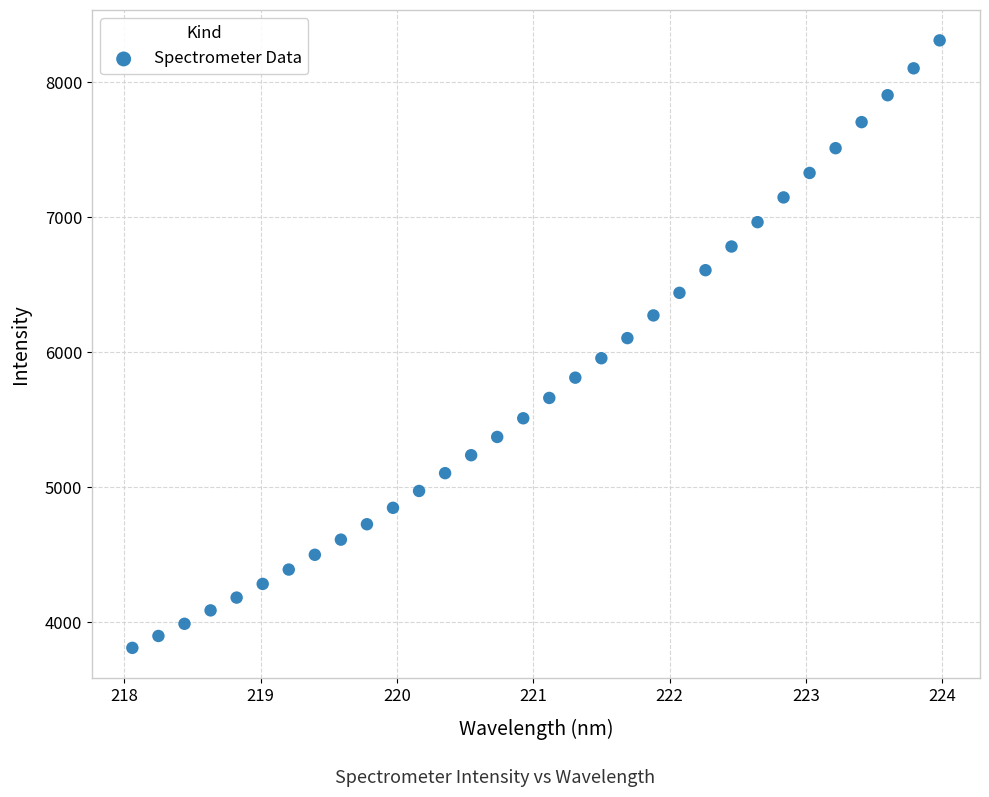

What is the range of X values (max minus min)?

5.9